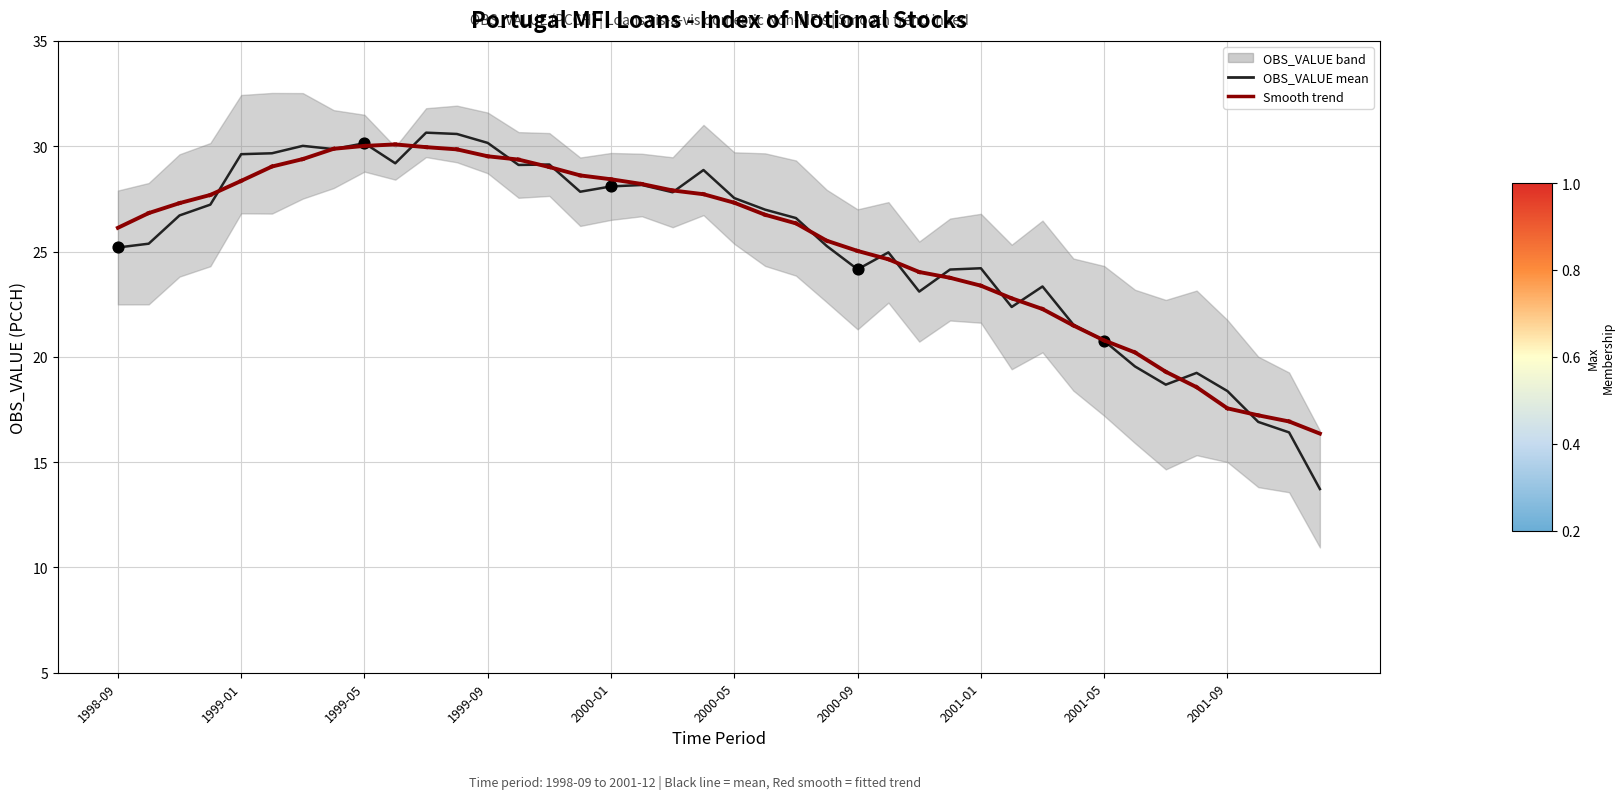

Between 2000-03 and 1999-04, which is larger?

1999-04